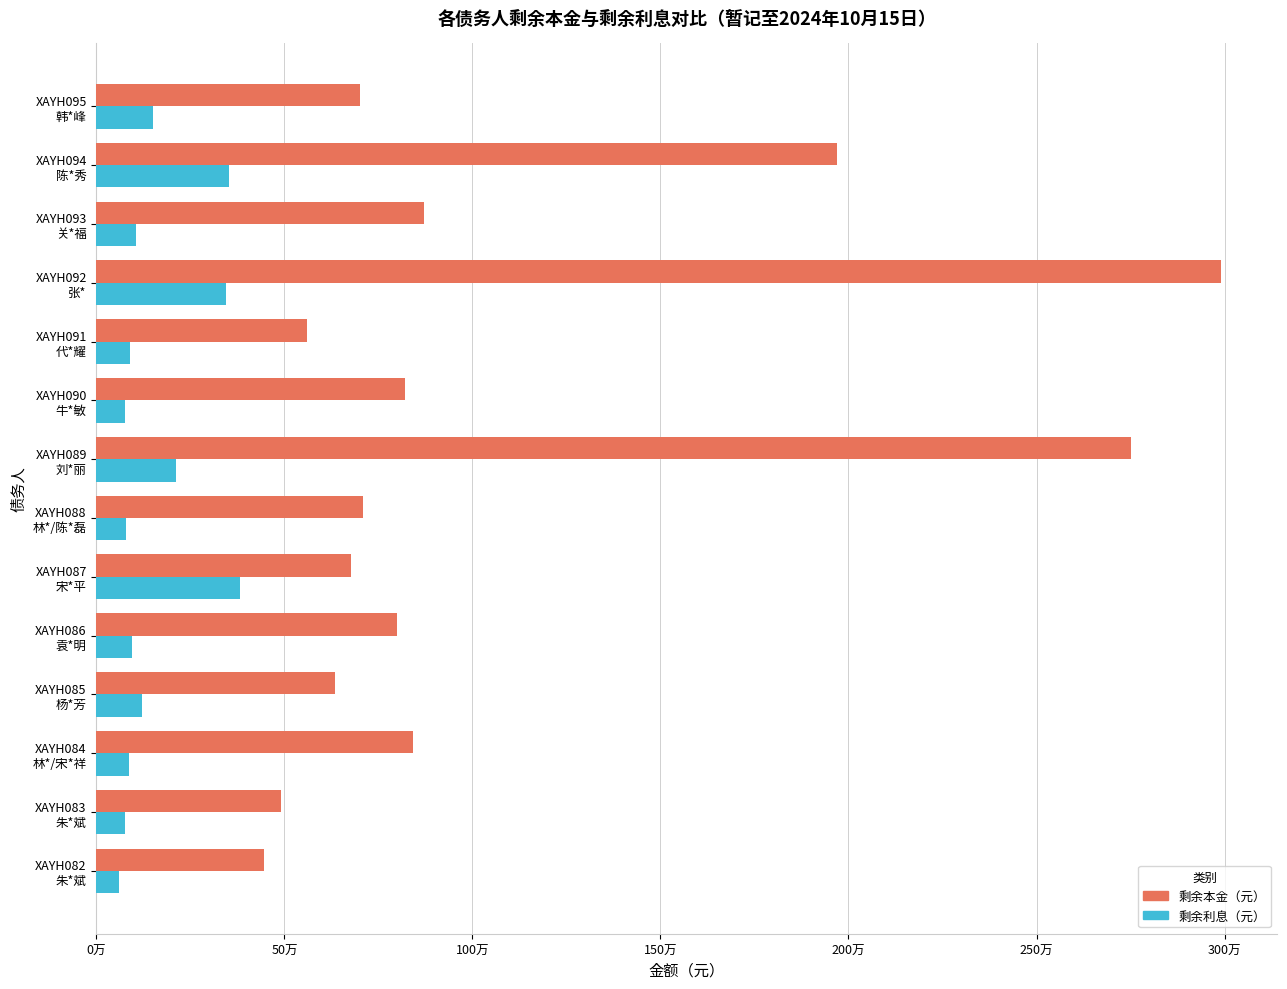

What are all the series names shown in the legend?

剩余本金（元）, 剩余利息（元）